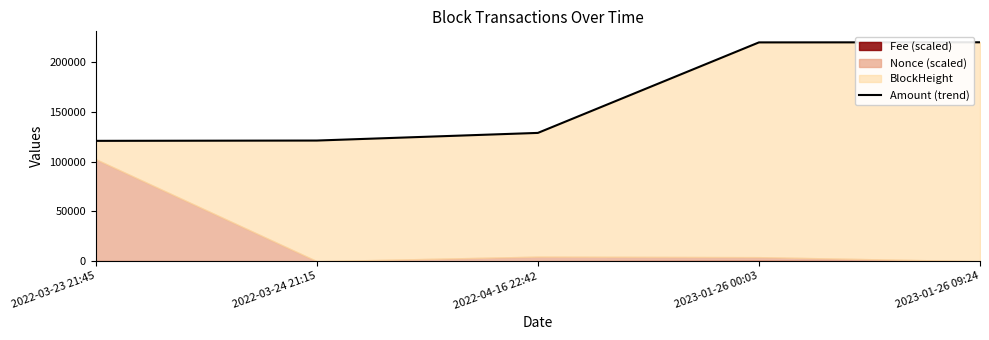

At which label is the value closest to 170170?

2022-04-16 22:42